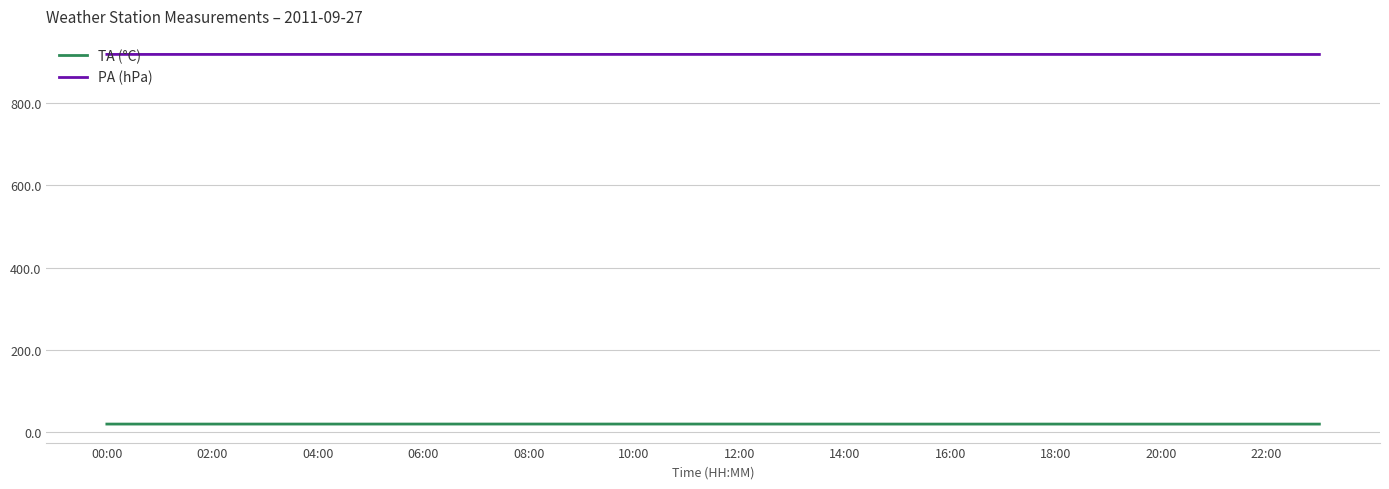

List the series in order of their peak value, lowest first.

TA (°C), PA (hPa)